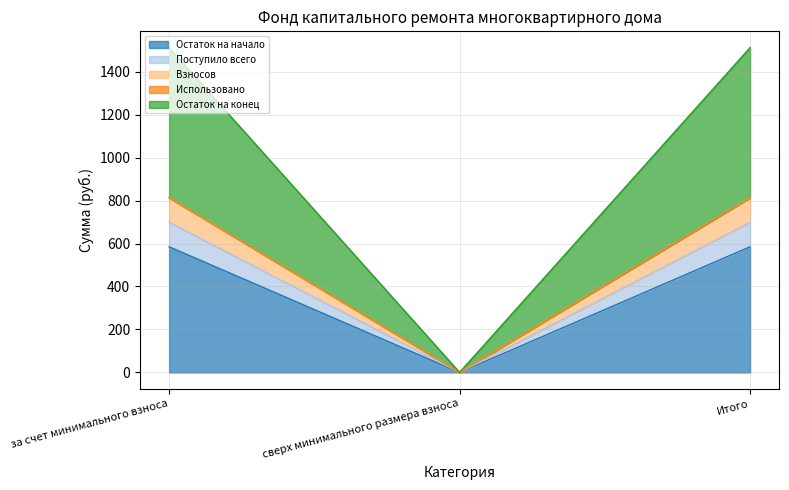

What is the greatest value displayed?

1512.2